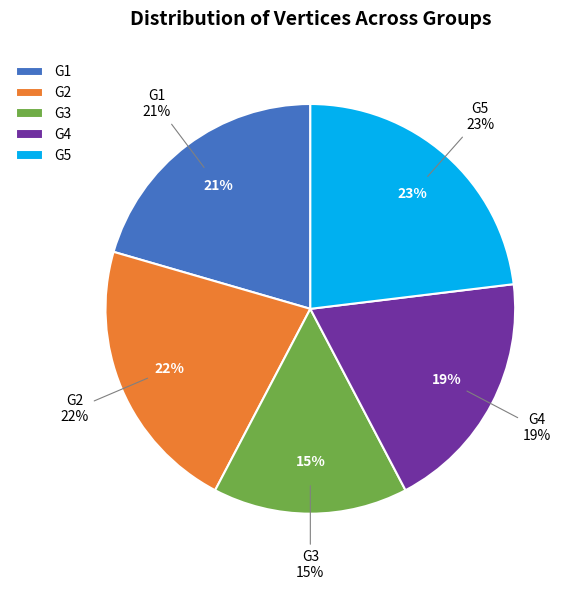

True or false: G3 accounts for 15% of the total.

True